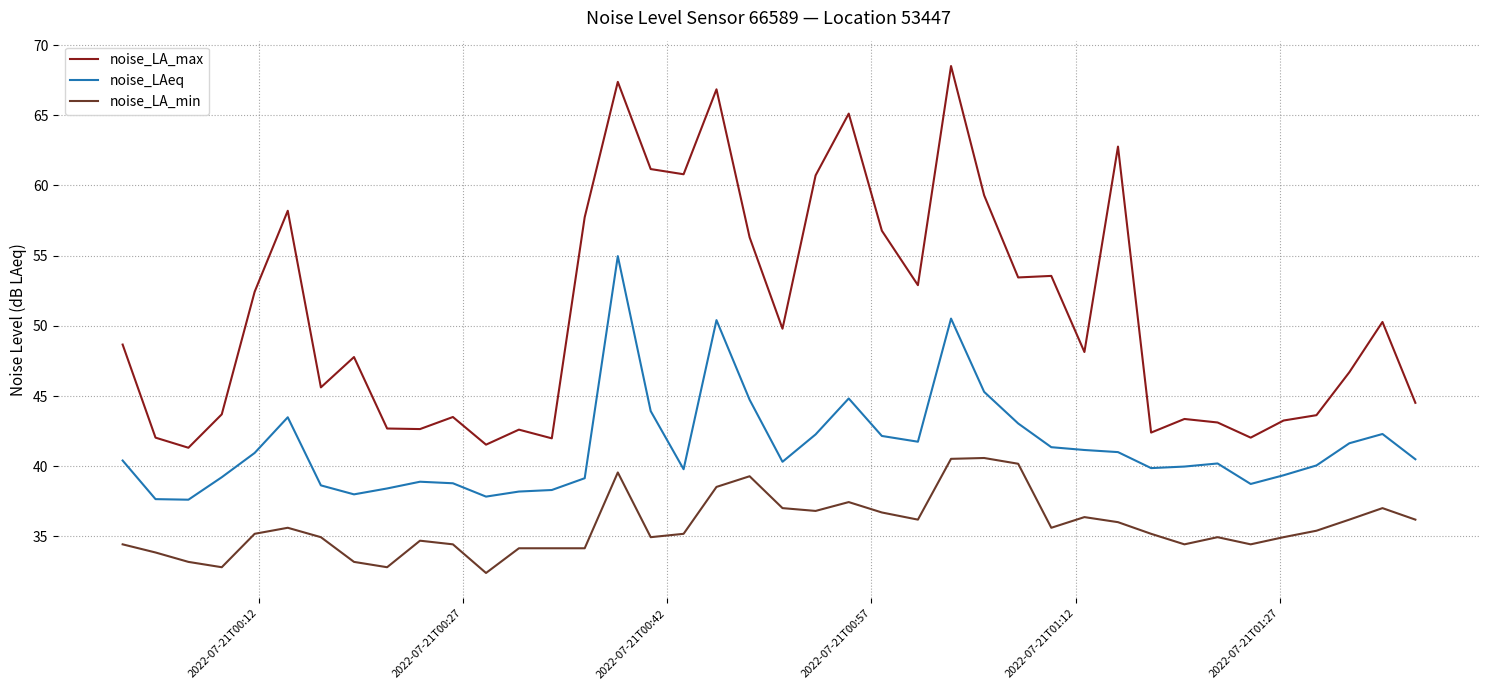

What are all the series names shown in the legend?

noise_LA_max, noise_LAeq, noise_LA_min